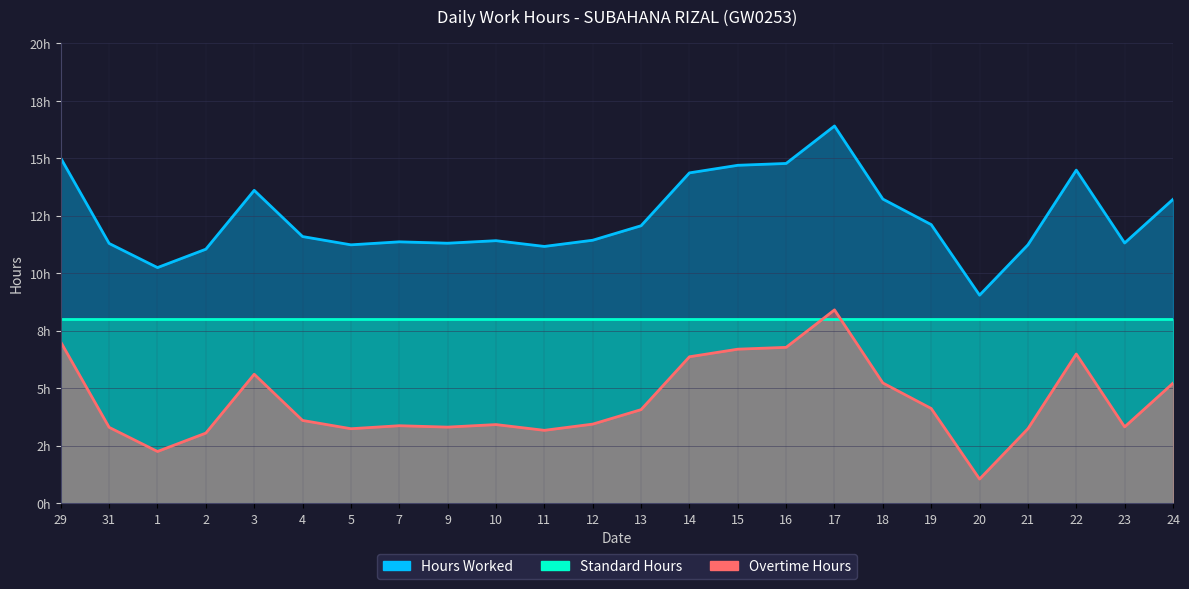

Which has a higher value, 2 or 29?

29